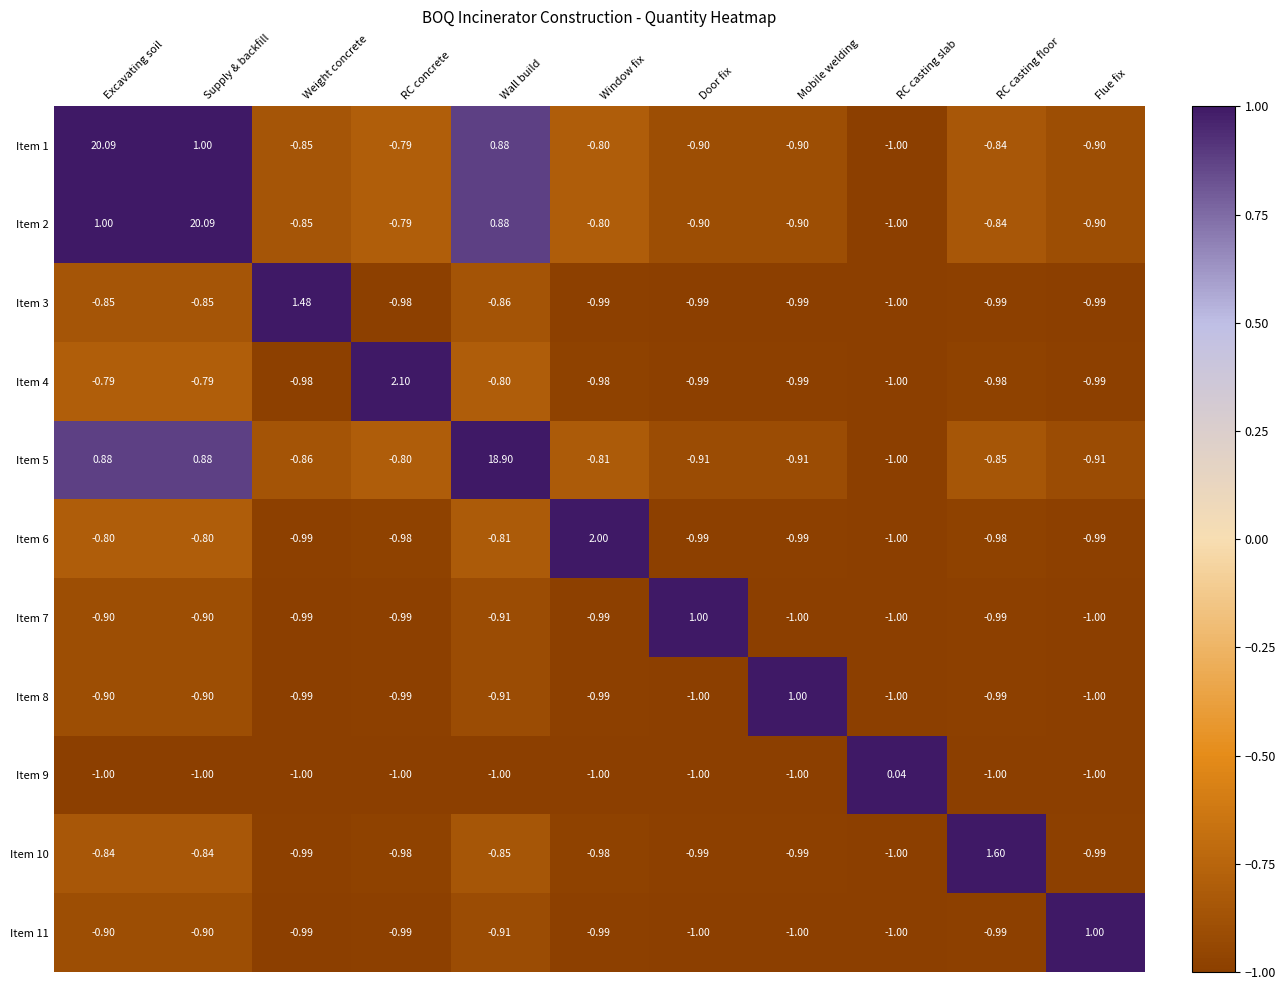

Is the value of Item 6 at RC casting floor greater than the value of Item 2 at Supply & backfill?

No